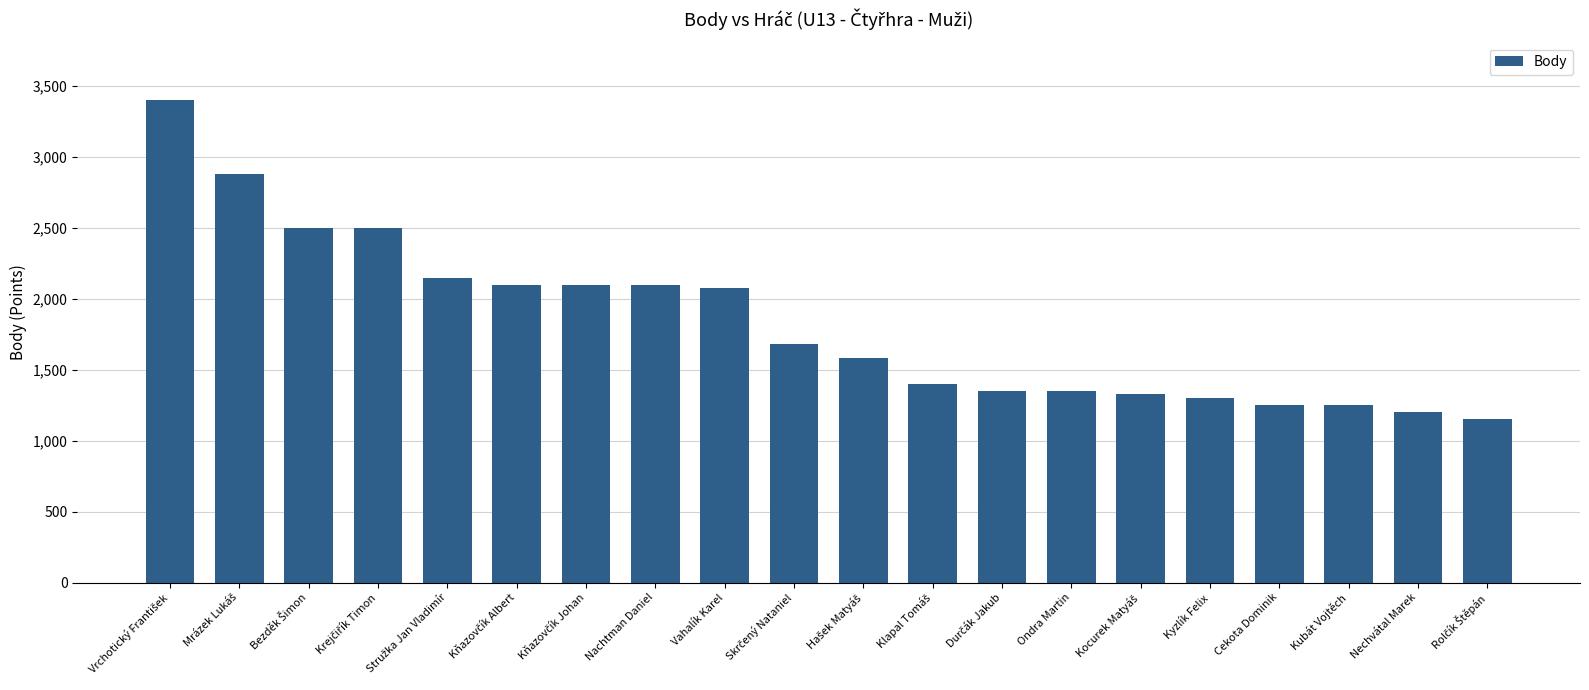

What is the minimum value shown in the chart?

1150